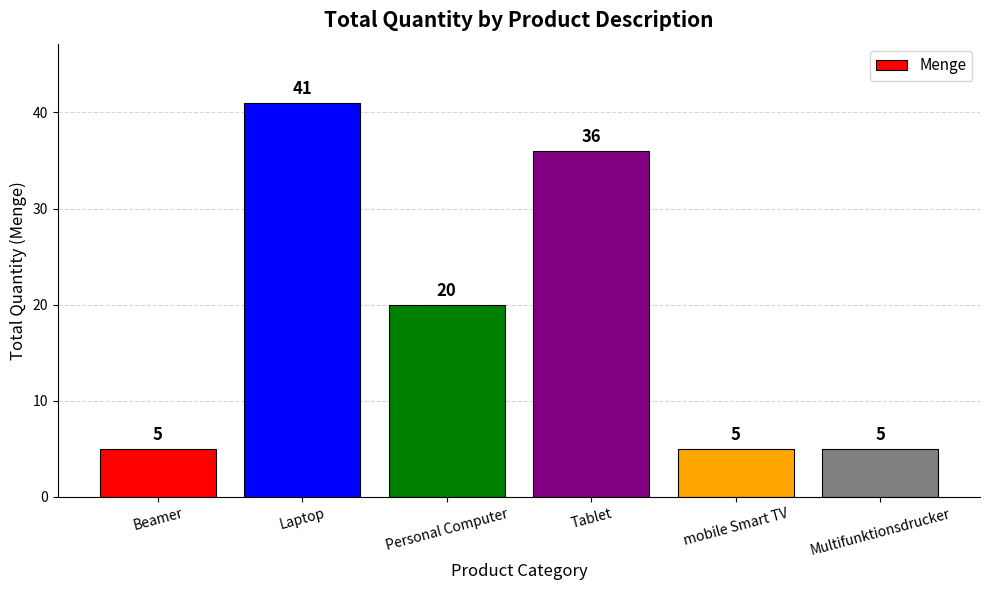

Reading left to right, extract all data points from this chart.

5	41	20	36	5	5